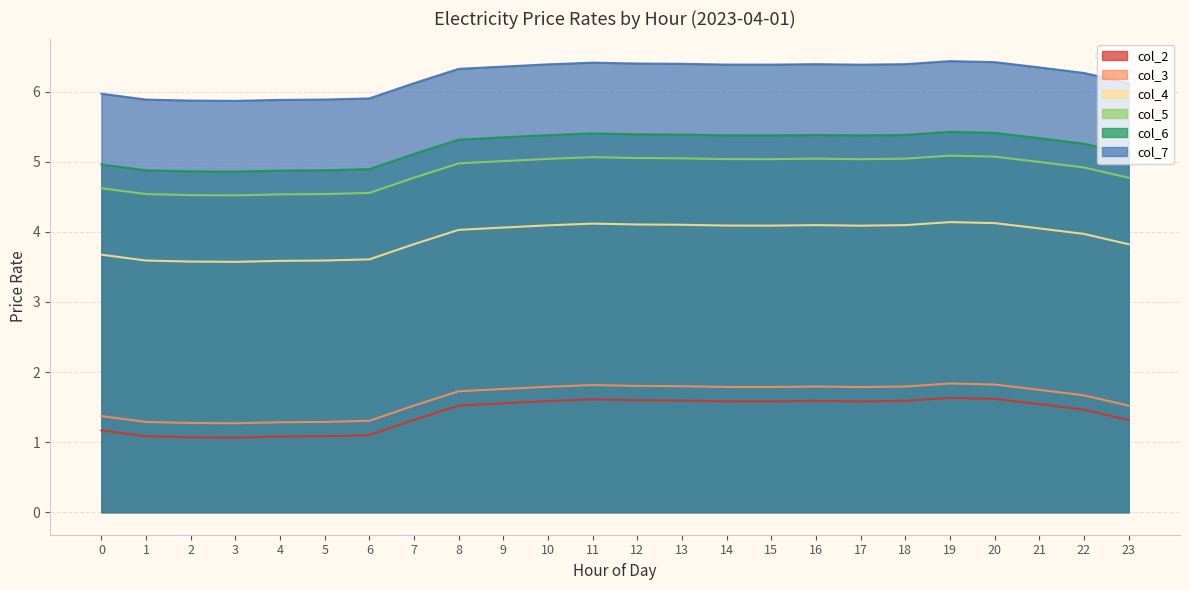

Is it true that col_7 equals 11.4 at 12?

False